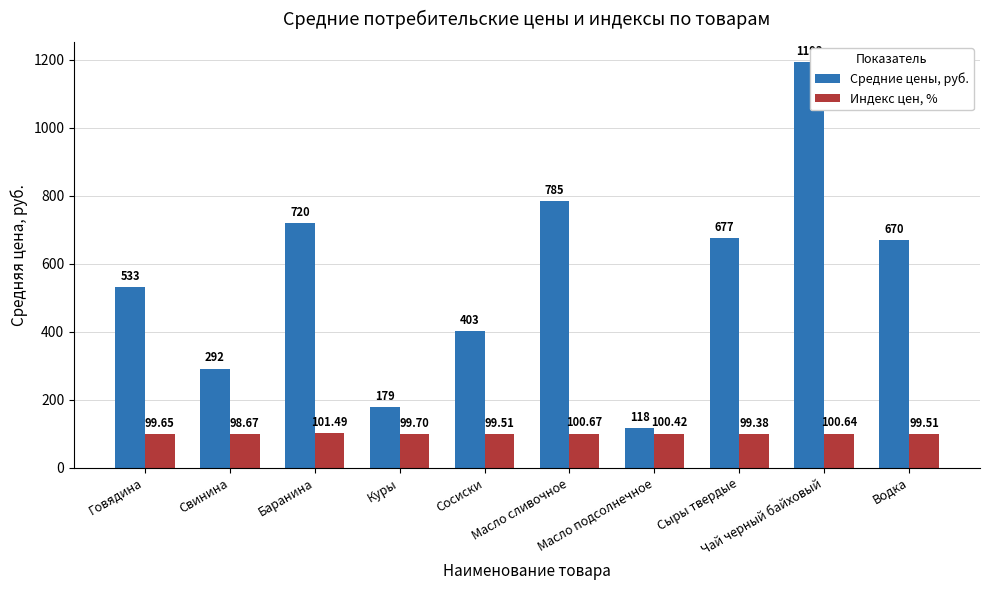

Count the number of categories in the chart.

10